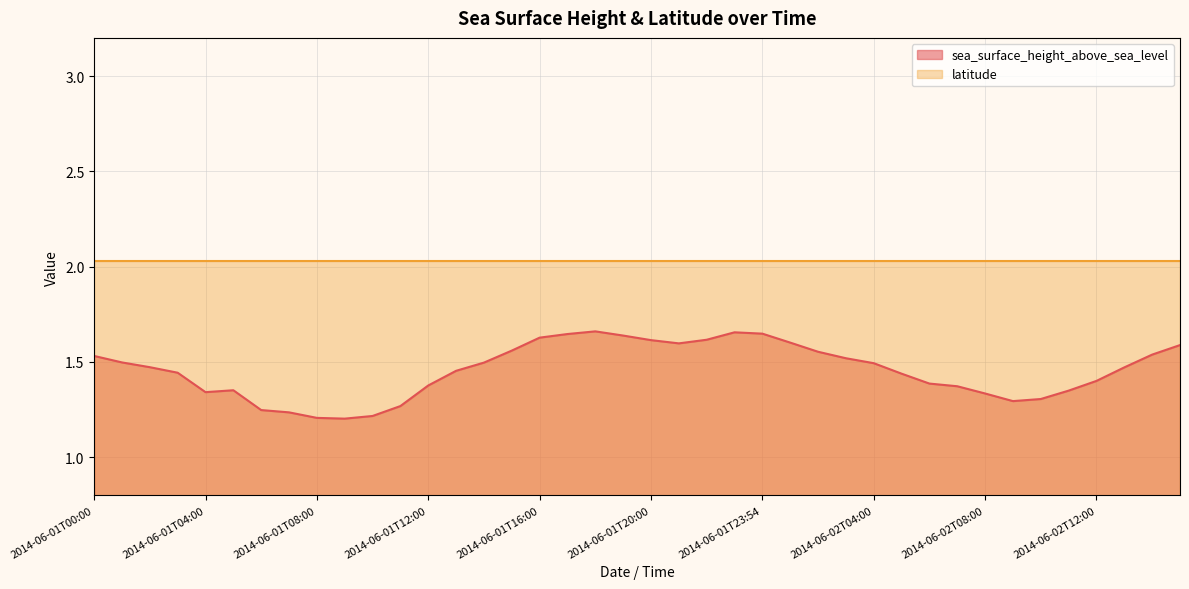

What is the ratio of the value at 2014-06-02T12:54 to the value at 2014-06-01T01:54?

1.0